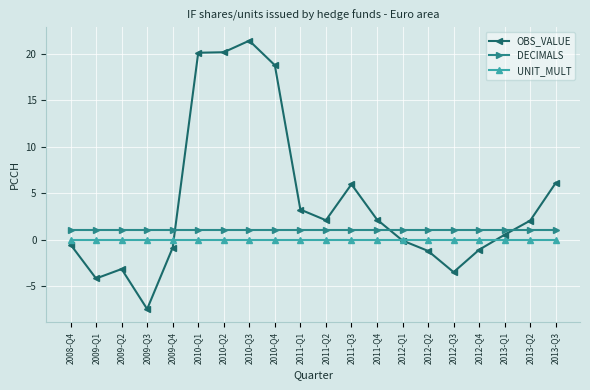

What is the sum of all OBS_VALUE values?

80.6